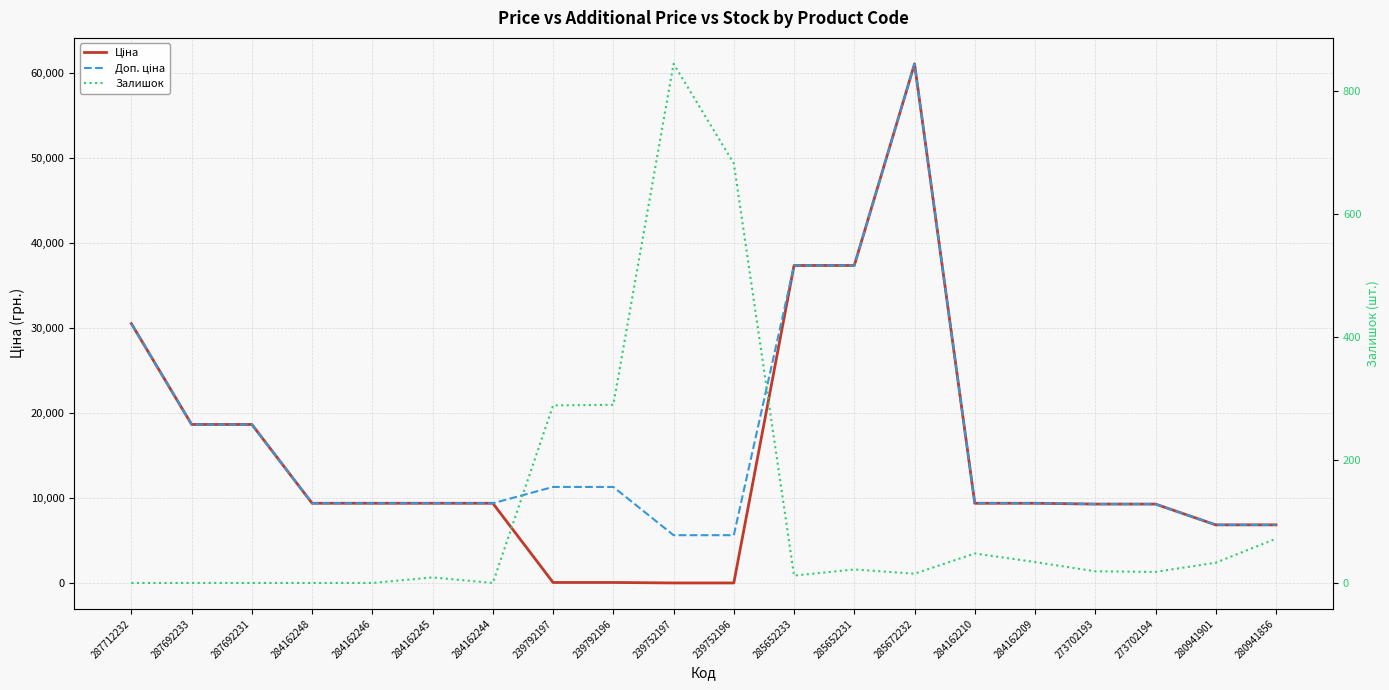

What is the label of the 15th point from the right?

284162245